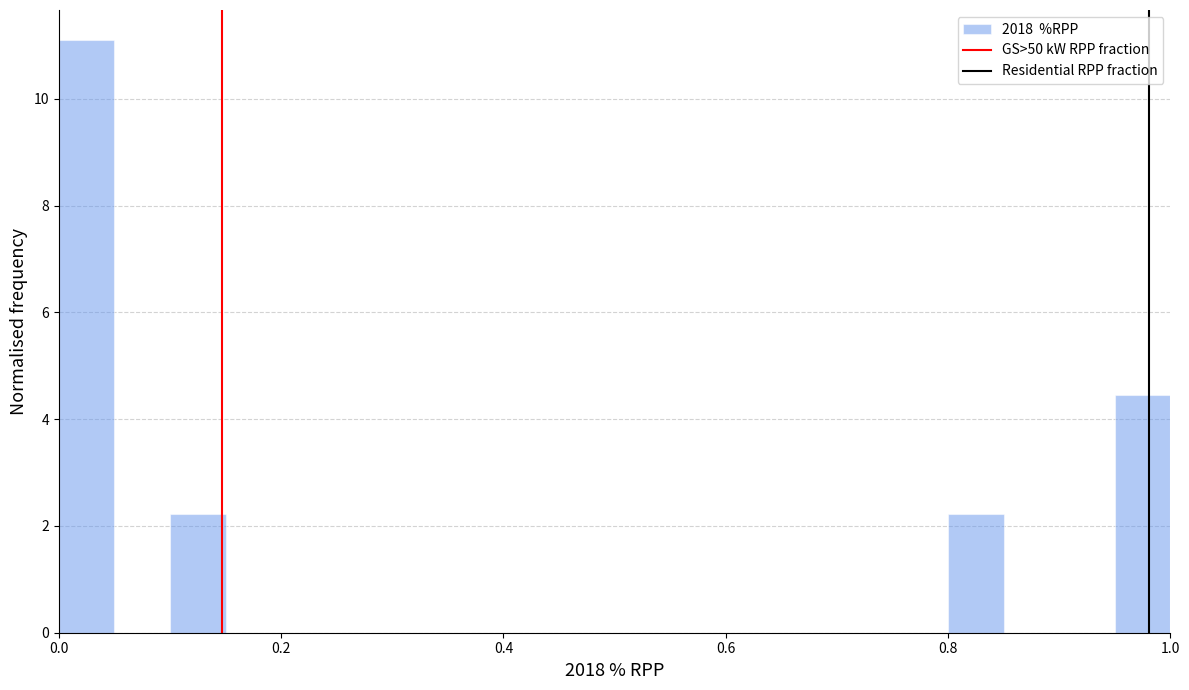

Read against the x-axis, roughly where is the centre of the tallest bar?

0.02